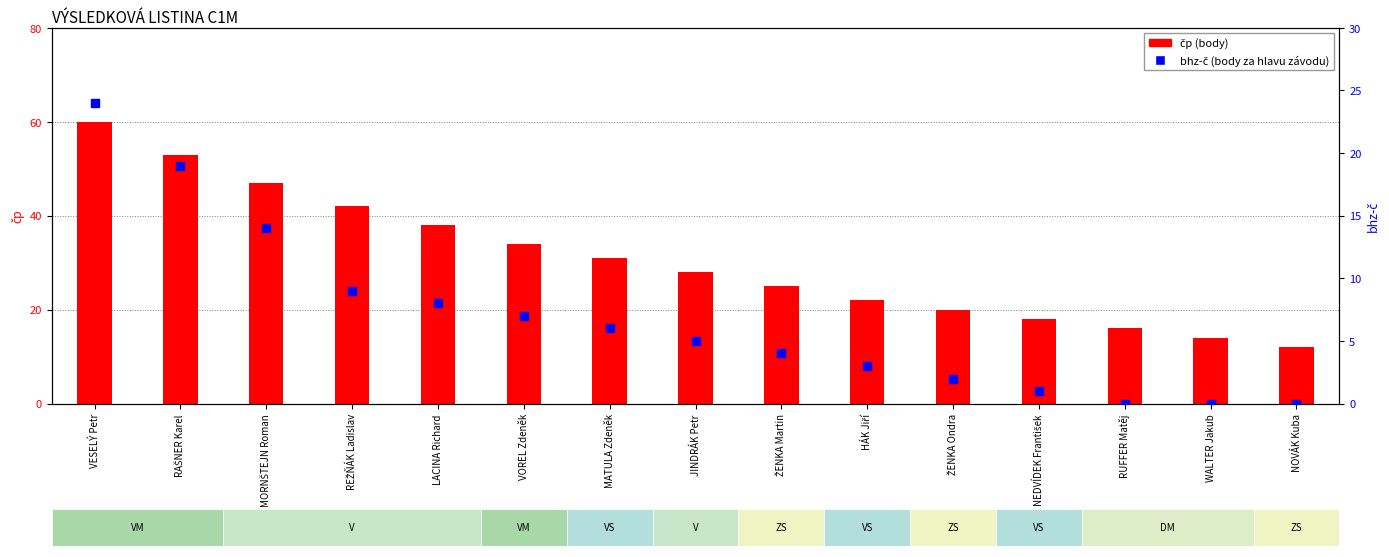

Which series has the widest spread of Y values?

čp (body)